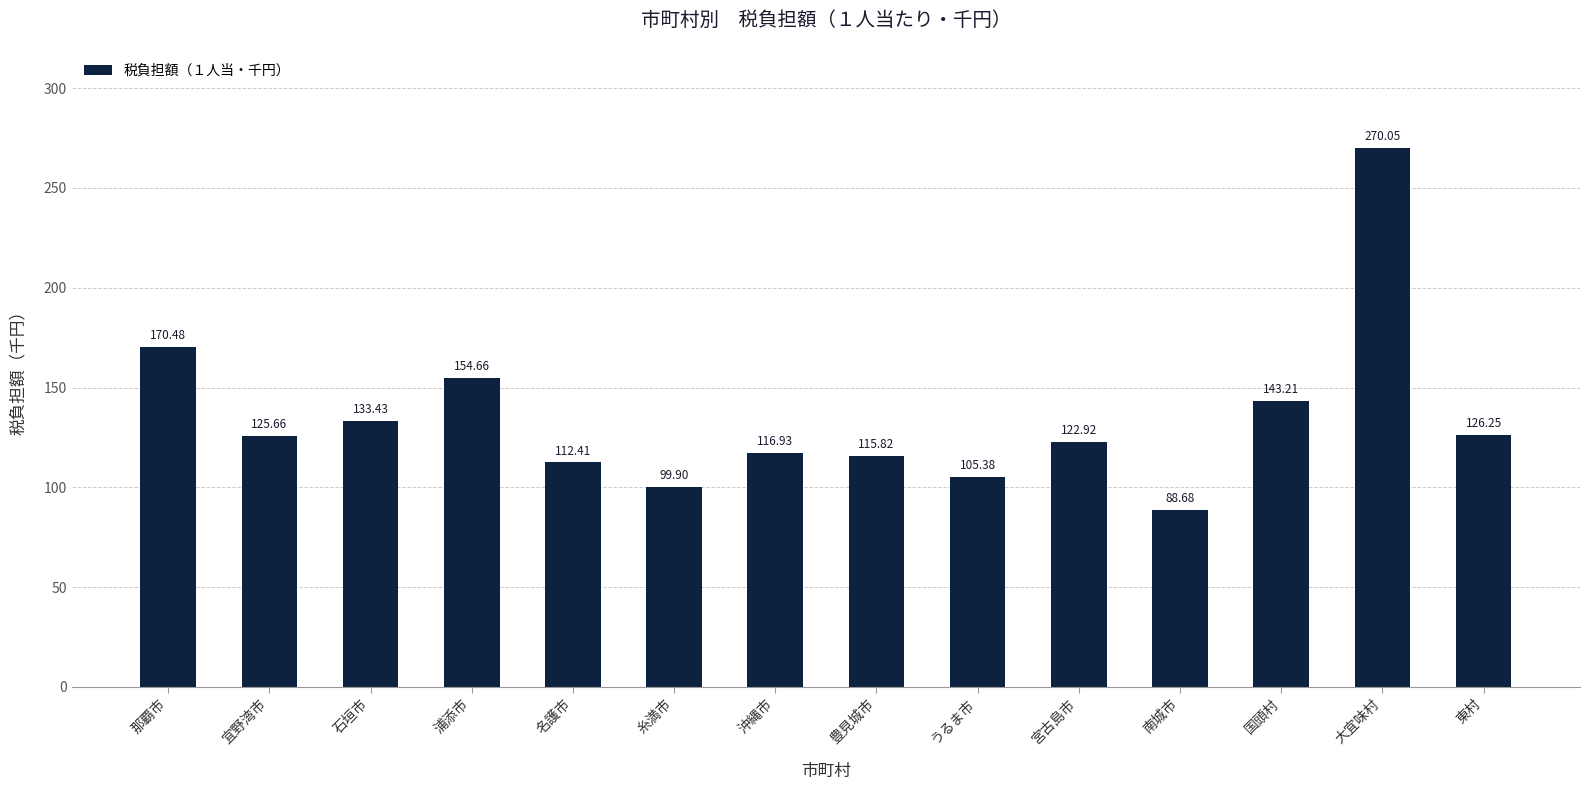

Is it true that the value at 名護市 is 112.4?

True